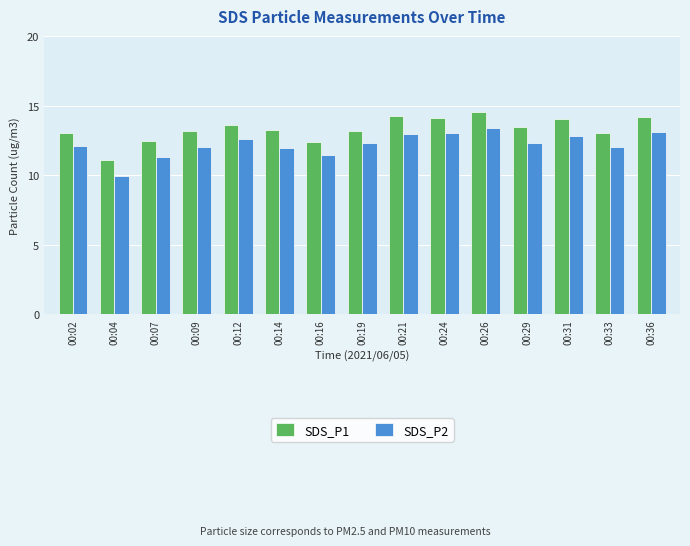

What is the sum of all SDS_P2 values?

183.3